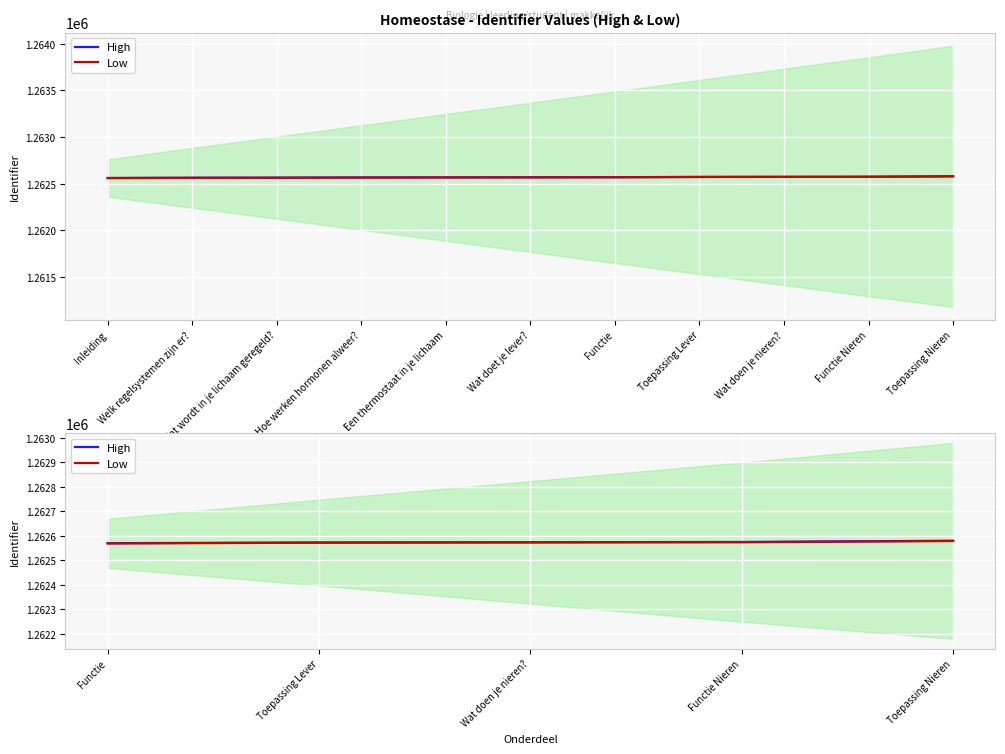

What is the sum of all Low values?

6312867